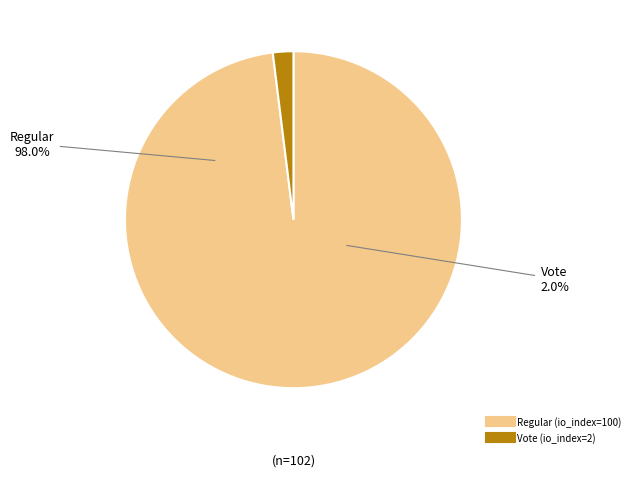

What portion of the pie excludes Vote?

98.0%